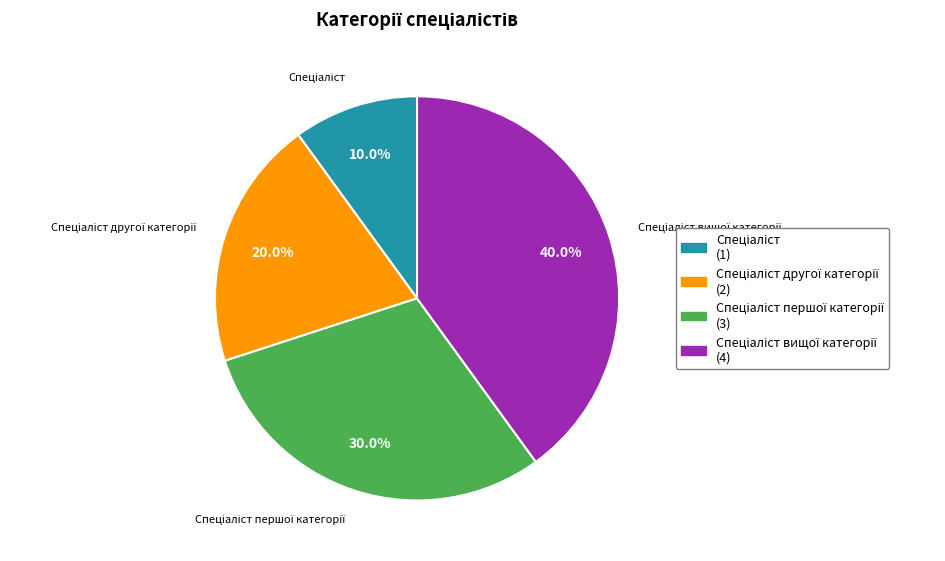

Does any single category account for the majority?

No